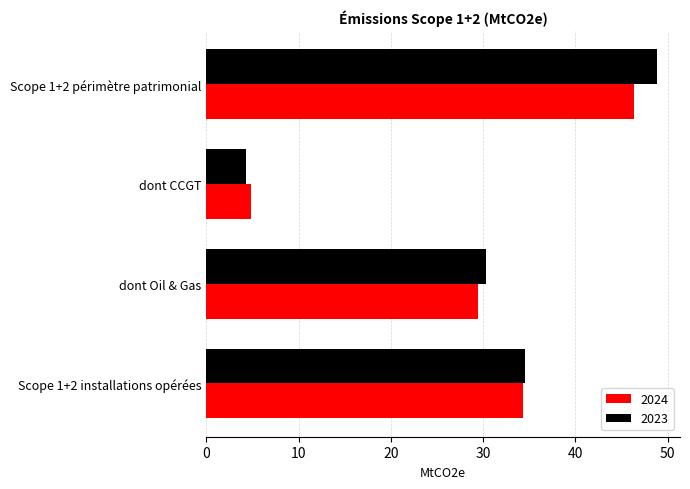

Is the value of 2024 at Scope 1+2 périmètre patrimonial greater than the value of 2023 at dont Oil & Gas?

Yes